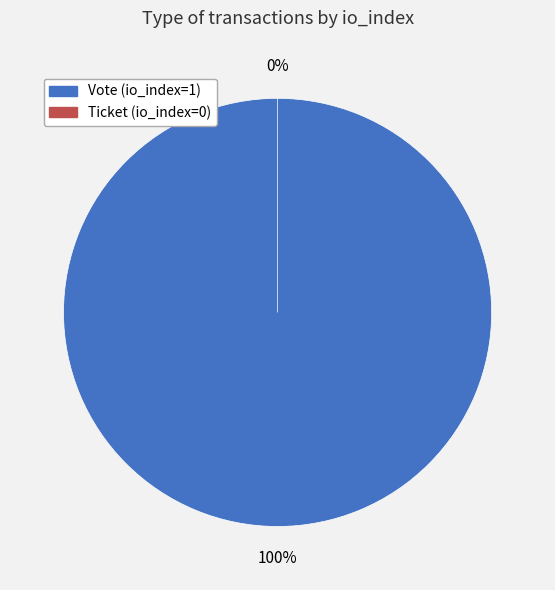

What is the majority slice?

Vote (io_index=1)